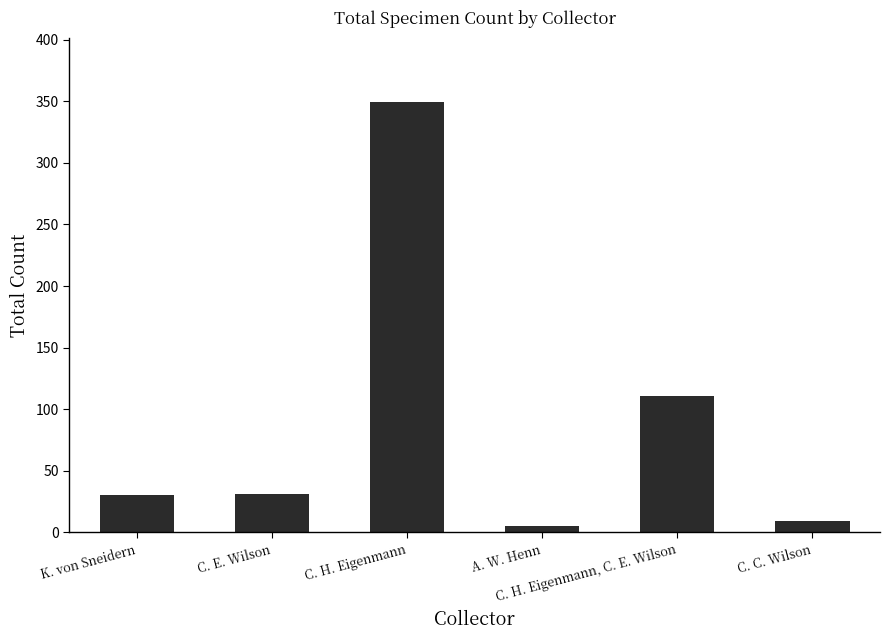

What is the minimum value shown in the chart?

5